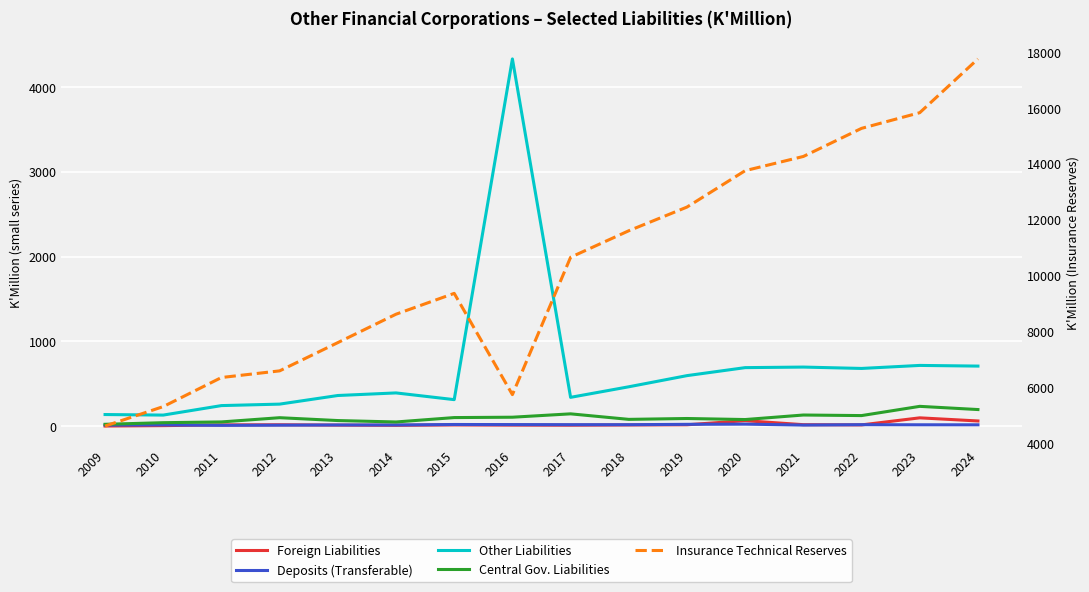

Does the chart display data point markers on the line(s)?

No